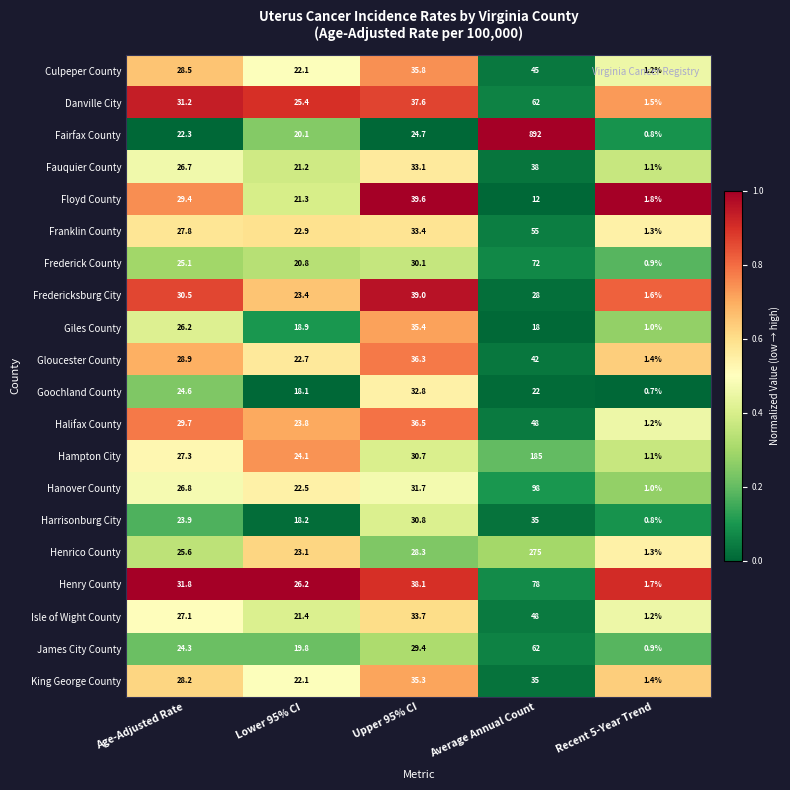

Rank the series at Upper 95% CI from highest to lowest value.

Floyd County, Fredericksburg City, Henry County, Danville City, Halifax County, Gloucester County, Culpeper County, Giles County, King George County, Isle of Wight County, Franklin County, Fauquier County, Goochland County, Hanover County, Harrisonburg City, Hampton City, Frederick County, James City County, Henrico County, Fairfax County